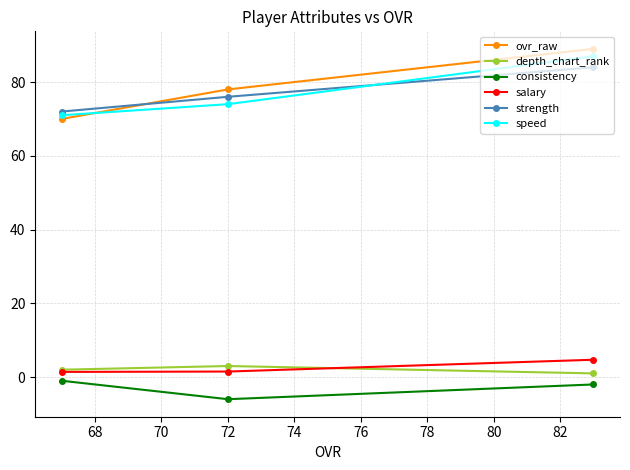

Count the strength values in the range 72 to 84.

3